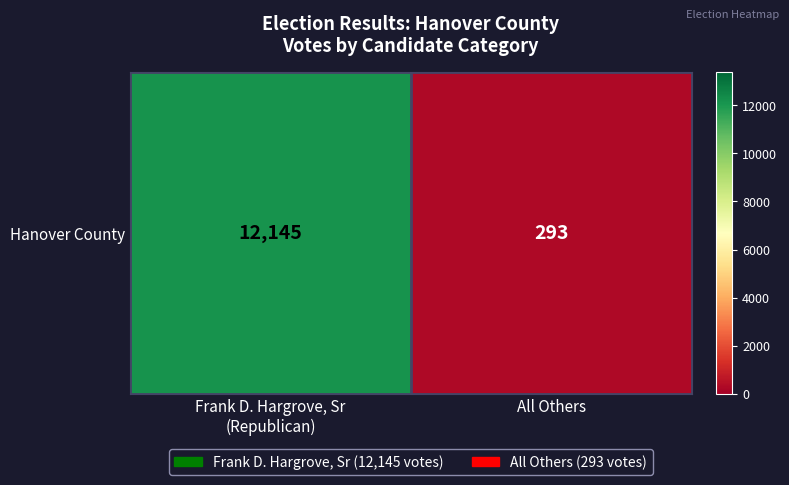

Which has a higher value, Frank D. Hargrove, Sr
(Republican) or All Others?

Frank D. Hargrove, Sr
(Republican)